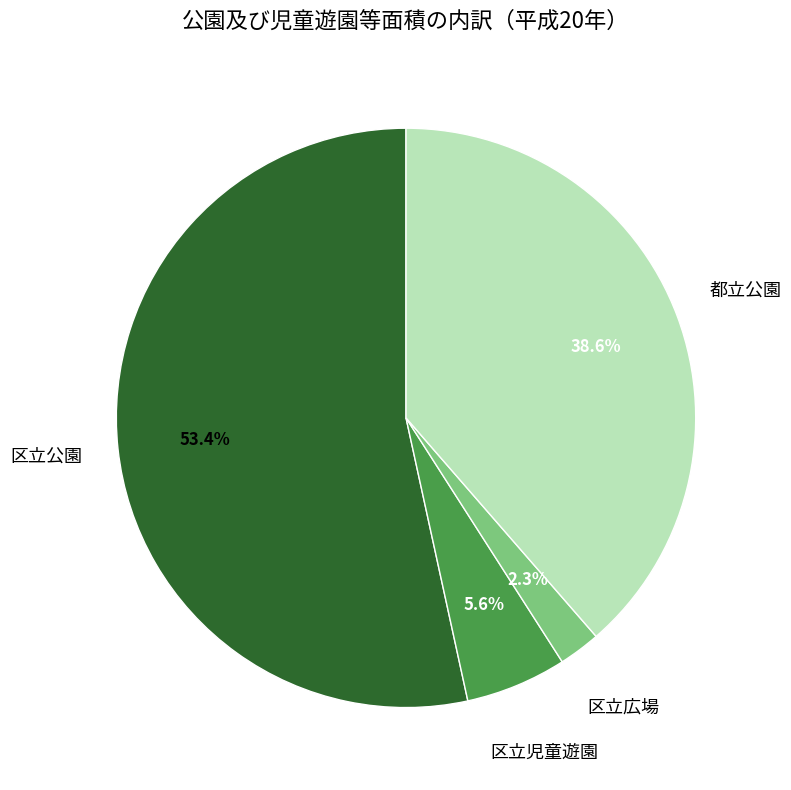

Does any single category account for the majority?

Yes